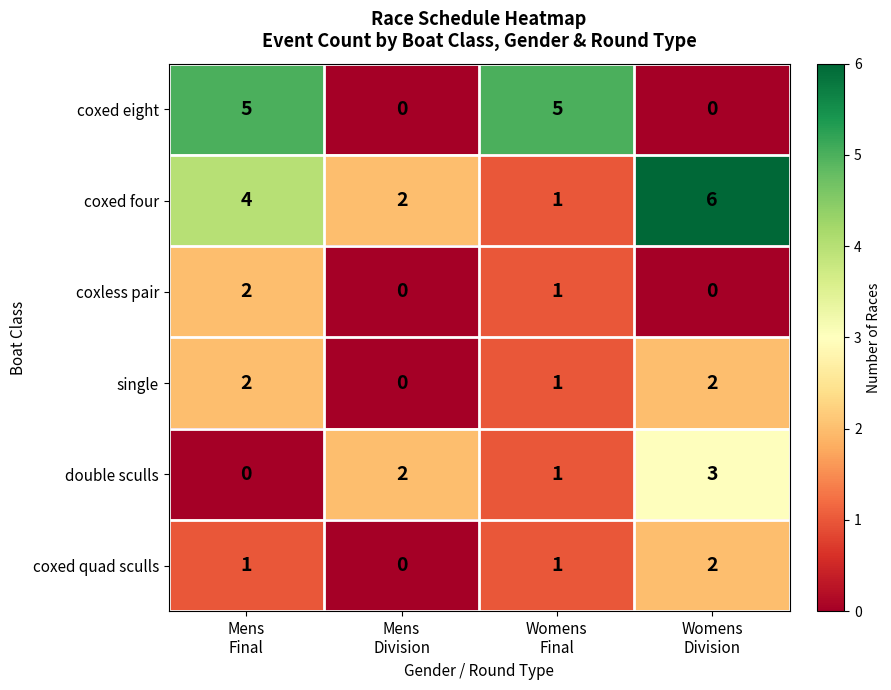

At which category is the sum across all series the highest?

Mens
Final